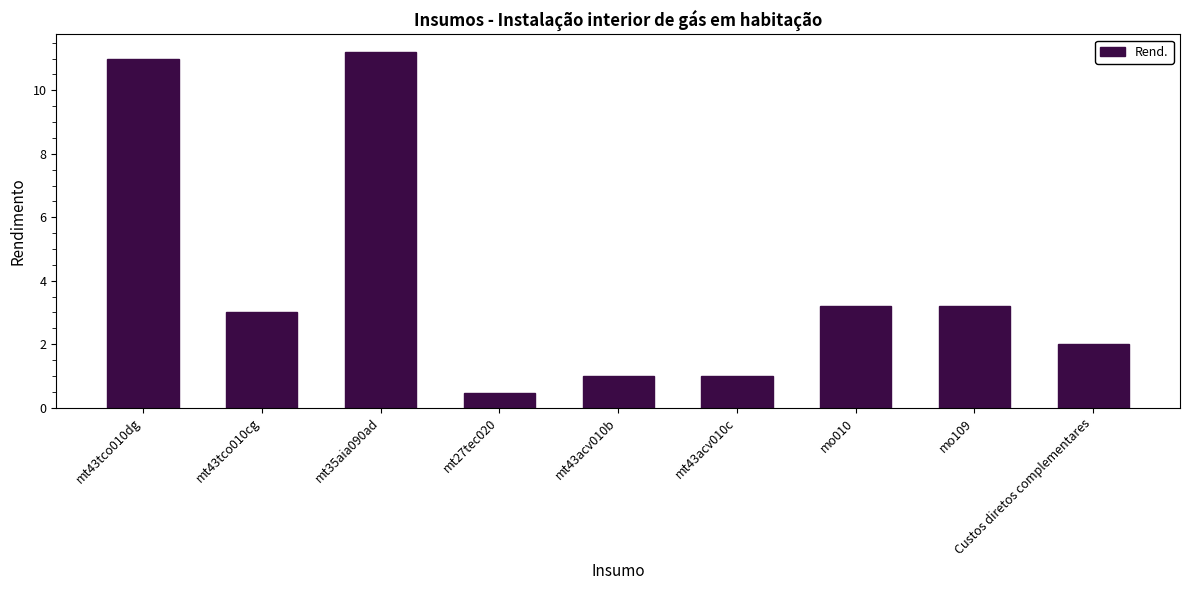

What is the approximate value at mt43acv010b?

1.0